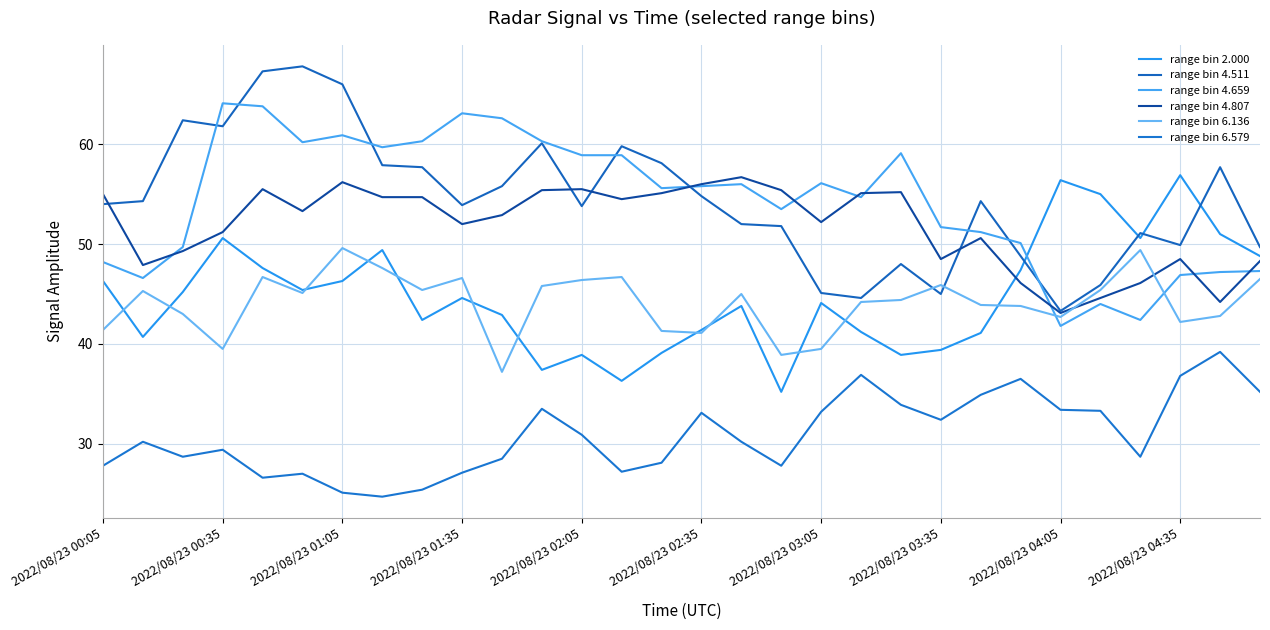

How many interior local peaks does the range bin 4.511 series have?

8